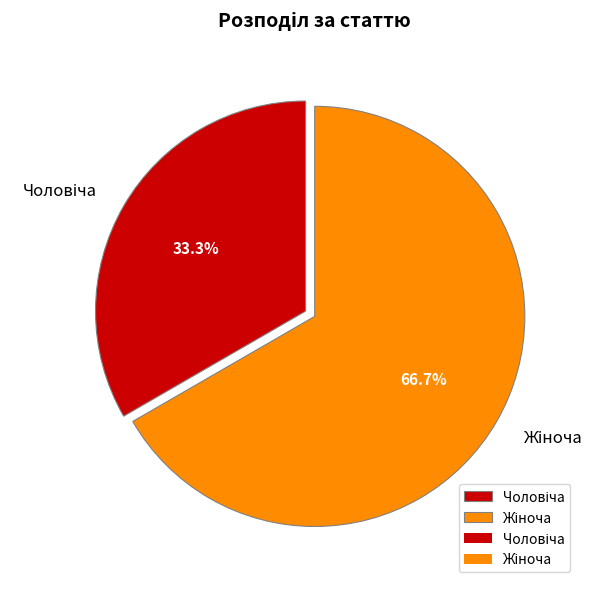

Is there a majority slice in this chart?

Yes